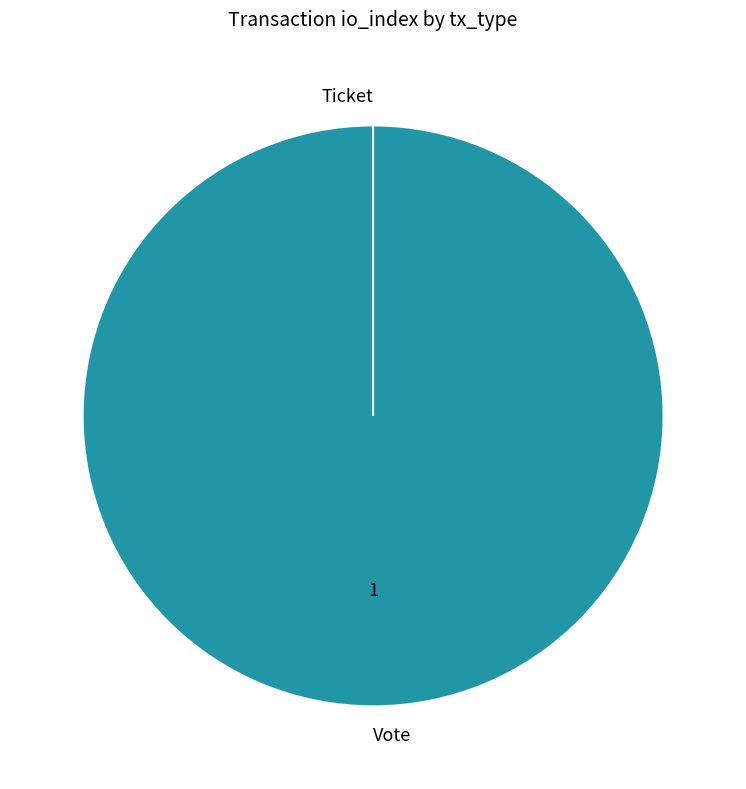

Is it true that Ticket is 0% of the pie?

True